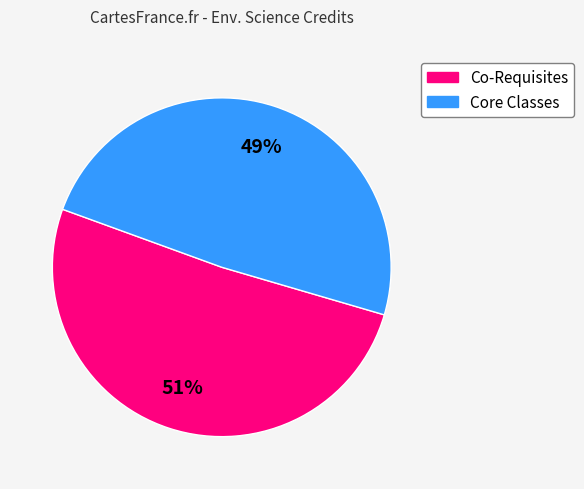

Is there any slice that represents more than half of the pie?

Yes